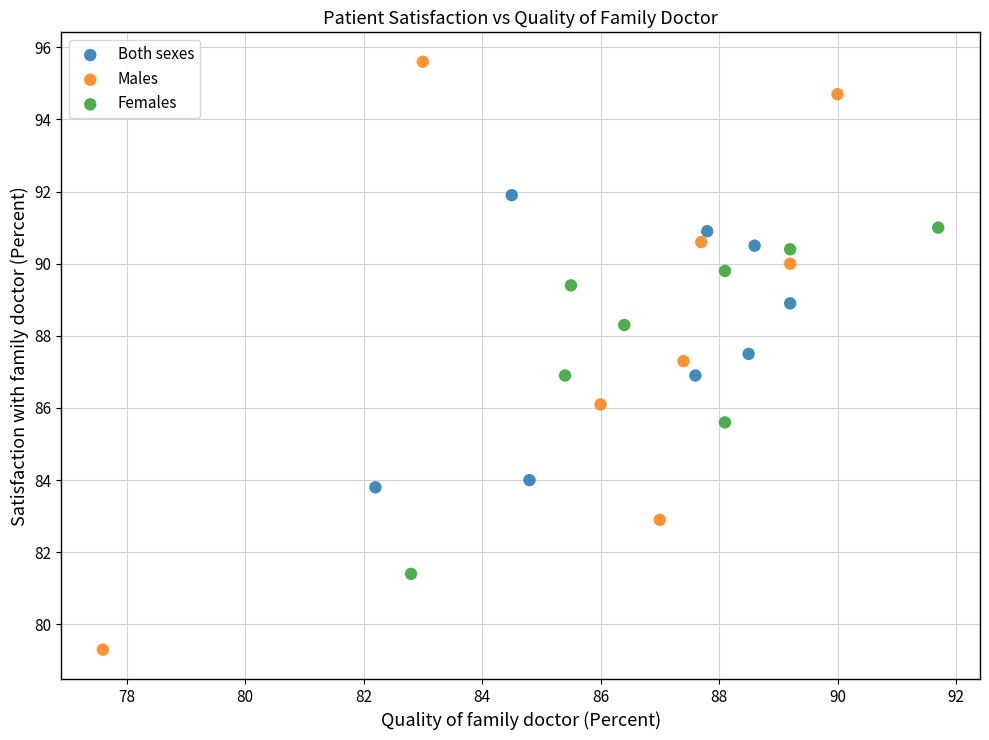

Which series reaches the minimum Y coordinate?

Males